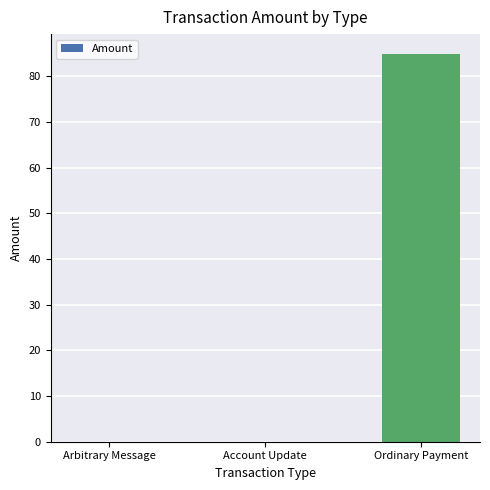

Count the number of categories in the chart.

3